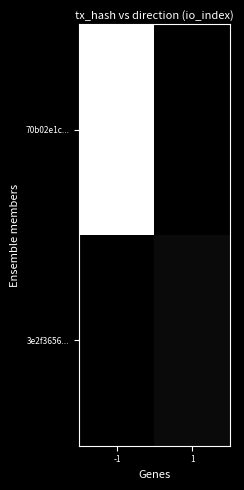

Which series has the largest range (max minus min)?

70b02e1c...